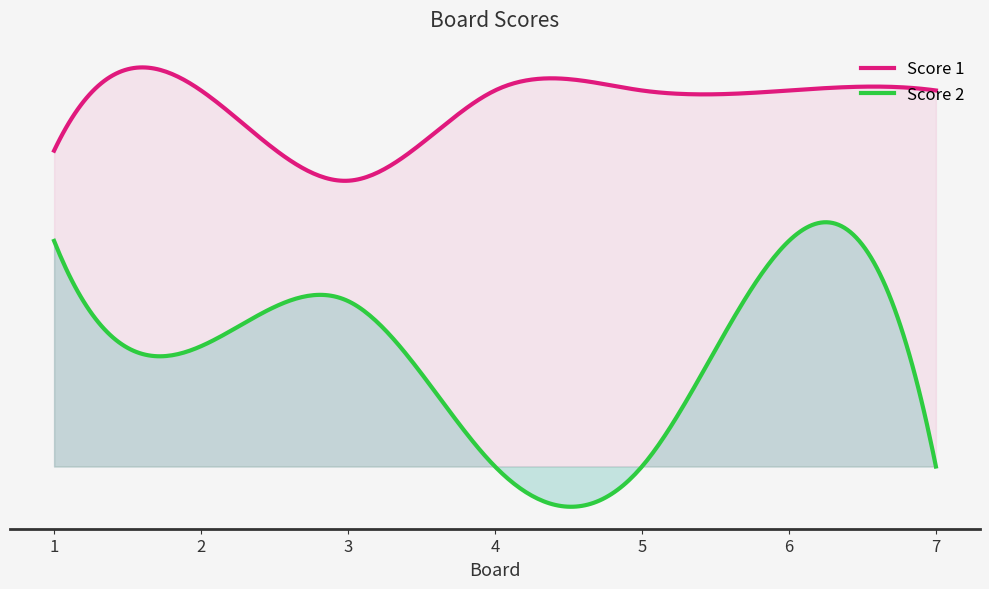

What is the difference between the maximum and minimum values in the Score 2 series?

15